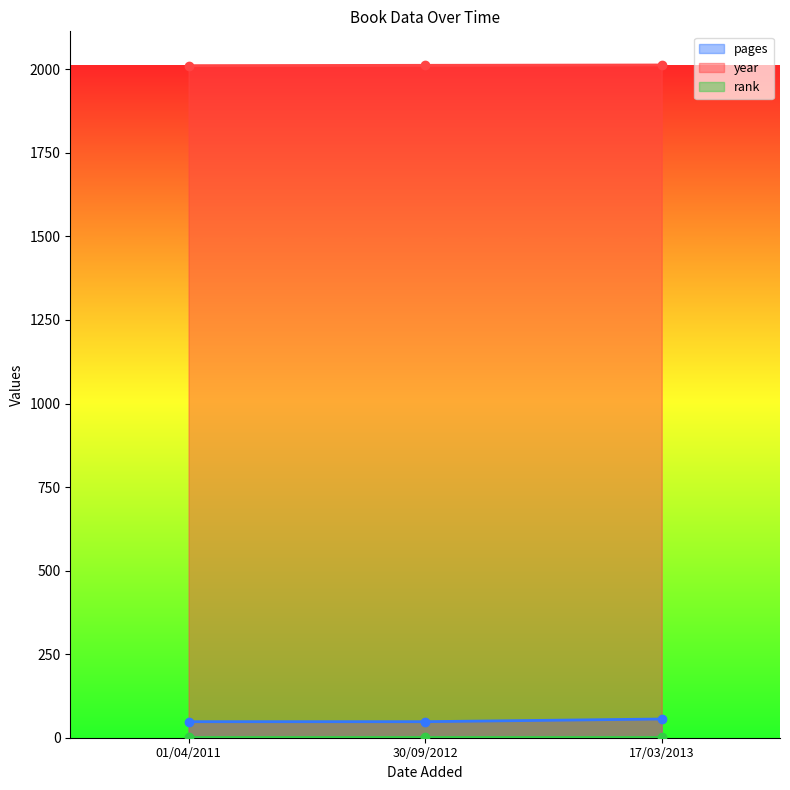

Does the chart display data point markers on the line(s)?

Yes